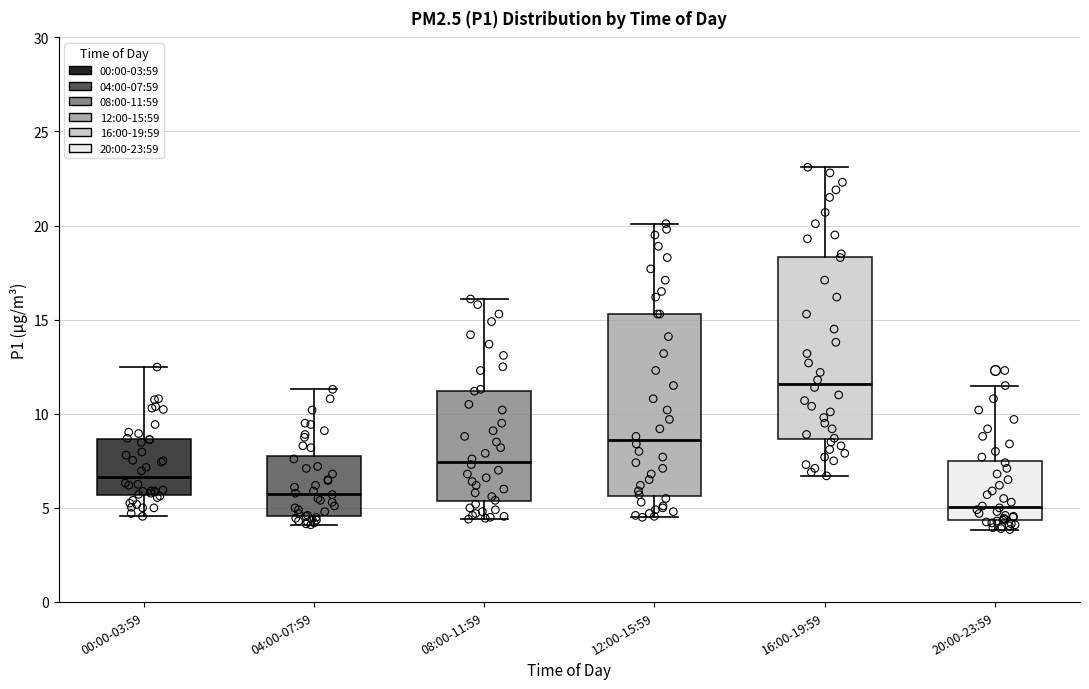

Reading left to right, read every box against the y-axis: the position of its median line, the range the box covers, and the ends of its whiskers. The values are not printed on the chart, so give them approximately, as read against the axis.

00:00-03:59: median 6.5, box 5.5 to 8.5, whiskers 4.5 to 12.5
04:00-07:59: median 5.5, box 4.5 to 8.0, whiskers 4.0 to 11.5
08:00-11:59: median 7.5, box 5.5 to 11.0, whiskers 4.5 to 16.0
12:00-15:59: median 8.5, box 5.5 to 15.5, whiskers 4.5 to 20.0
16:00-19:59: median 11.5, box 8.5 to 18.5, whiskers 6.5 to 23.0
20:00-23:59: median 5.0, box 4.5 to 7.5, whiskers 4.0 to 11.5